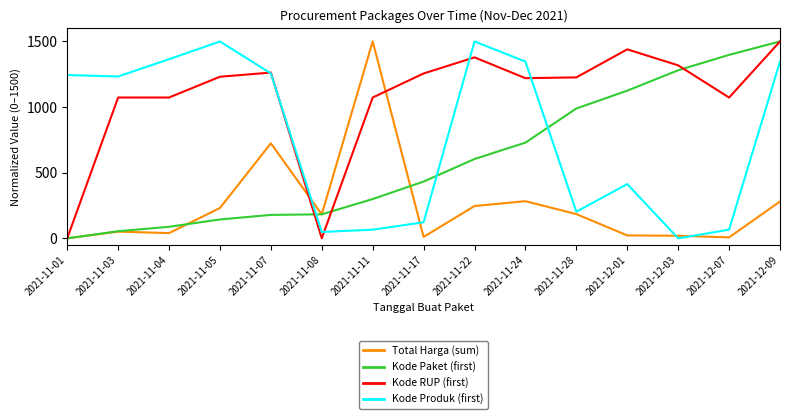

Which series changed the most between 2021-11-03 and 2021-11-22?

Kode Paket (first)